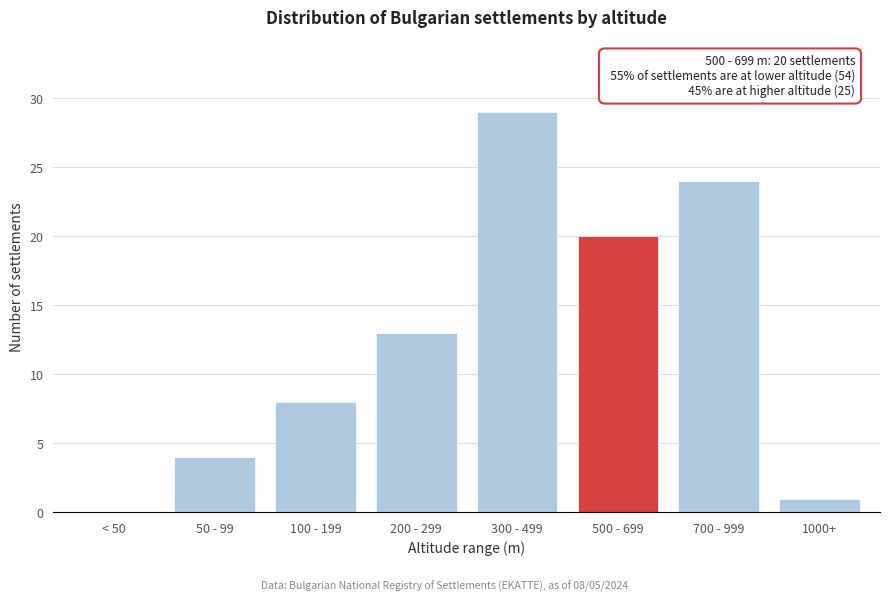

Reading left to right, extract all data points from this chart.

< 50=0	50 - 99=4	100 - 199=8	200 - 299=13	300 - 499=29	500 - 699=20	700 - 999=24	1000+=1